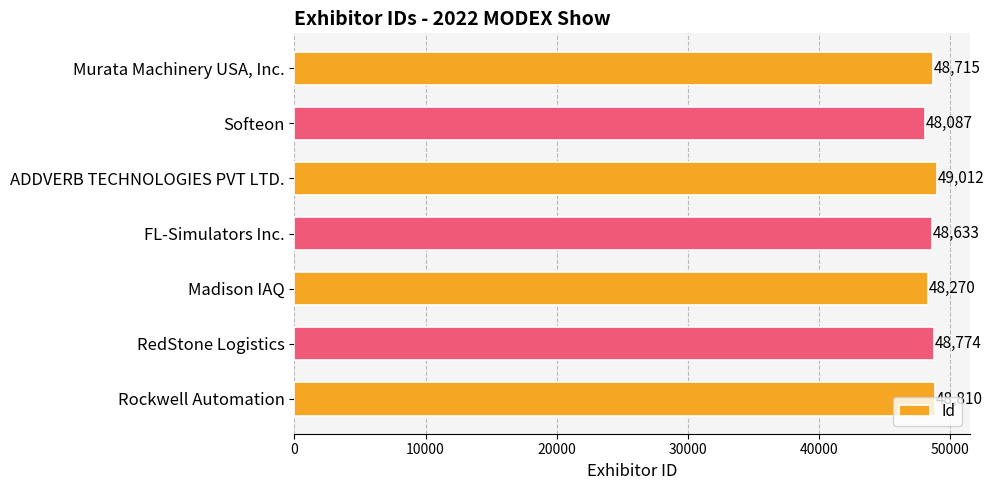

Rank the categories by value from highest to lowest.

ADDVERB TECHNOLOGIES PVT LTD., Rockwell Automation, RedStone Logistics, Murata Machinery USA, Inc., FL-Simulators Inc., Madison IAQ, Softeon